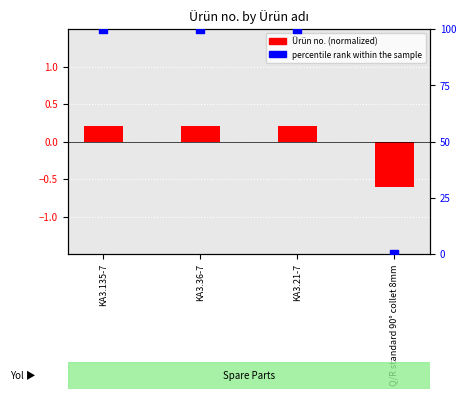

Which series has the largest Y range (max minus min)?

percentile rank within the sample